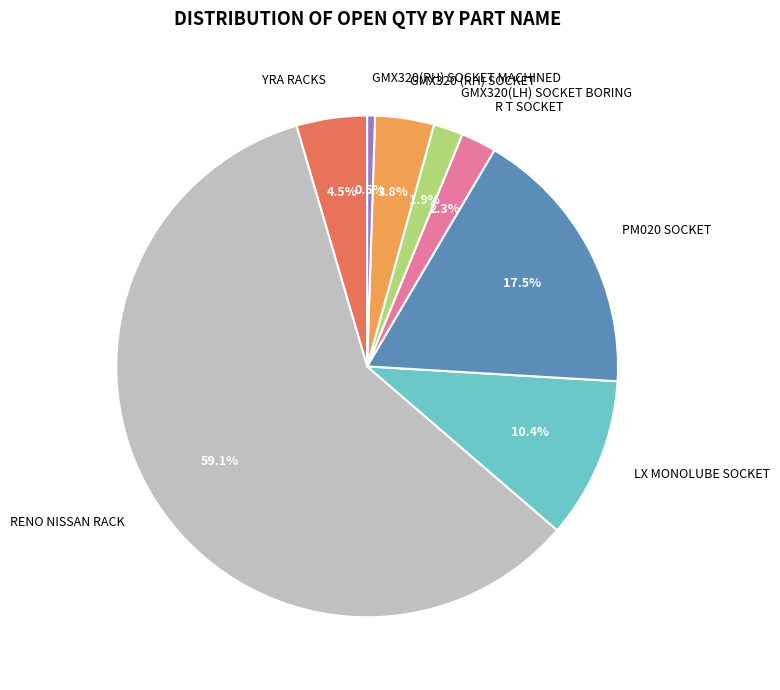

Is there any slice that represents more than half of the pie?

Yes